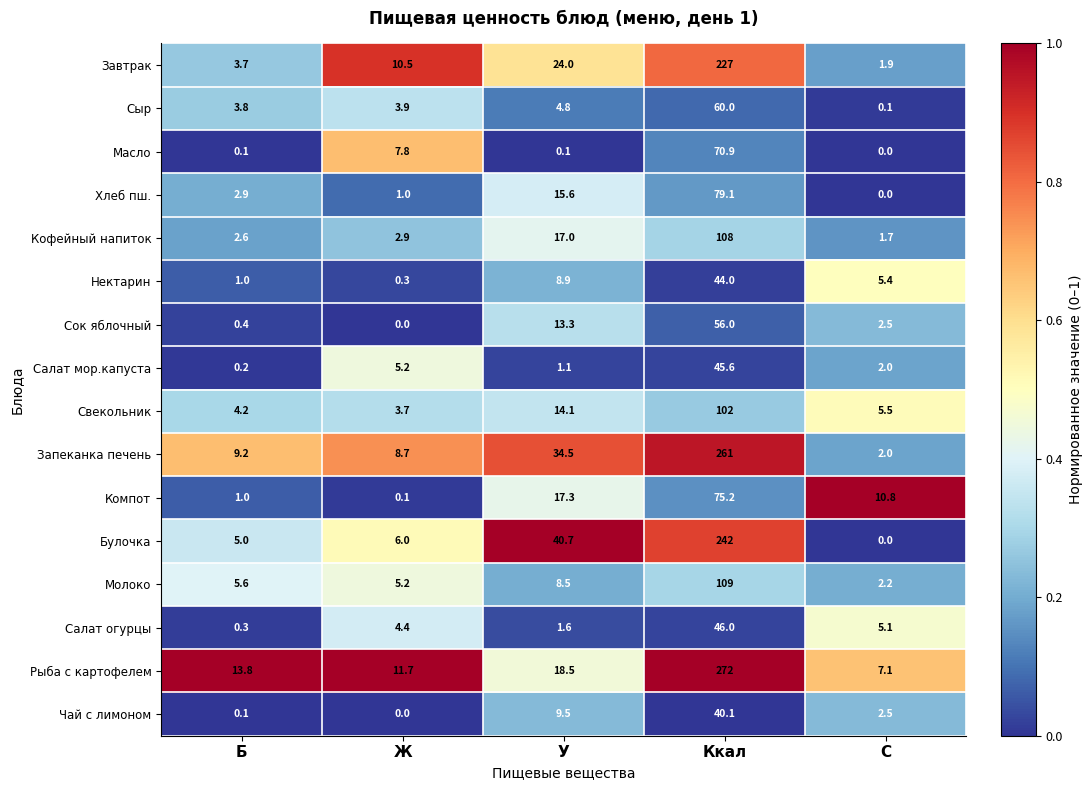

Rank the series by their maximum value, from highest to lowest.

Рыба с картофелем, Запеканка печень, Булочка, Завтрак, Молоко, Кофейный напиток, Свекольник, Хлеб пш., Компот, Масло, Сыр, Сок яблочный, Салат огурцы, Салат мор.капуста, Нектарин, Чай с лимоном